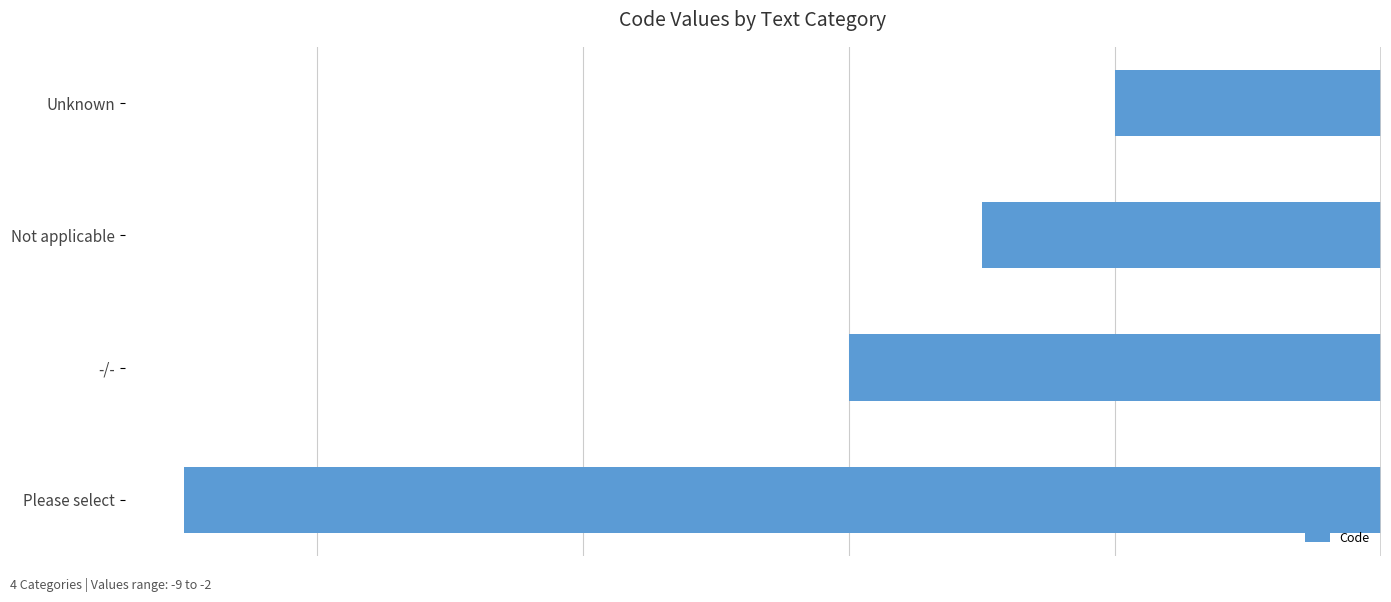

Between Unknown and -/-, which is larger?

Unknown